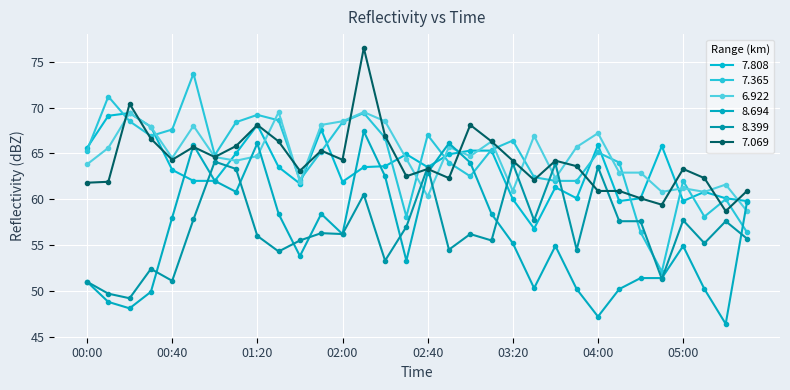

At how many categories does at least one series exceed 62?

30